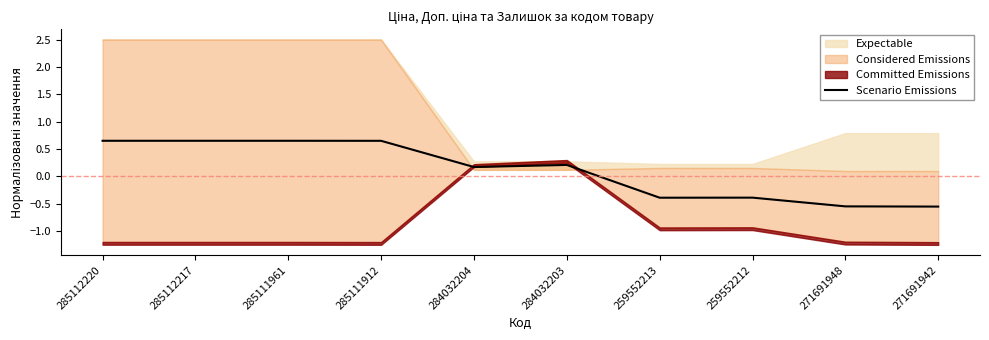

List the labels in order of value, largest first.

285112220, 285112217, 285111961, 285111912, 284032203, 284032204, 259552212, 259552213, 271691948, 271691942